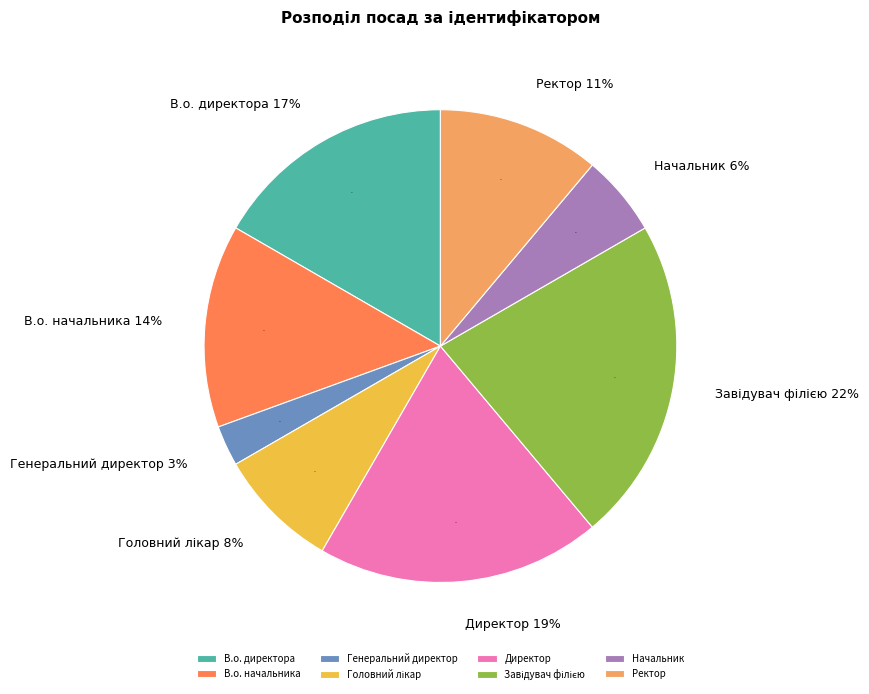

To the nearest percent, what is the difference between the Ректор and Завідувач філією slice percentages?

11%